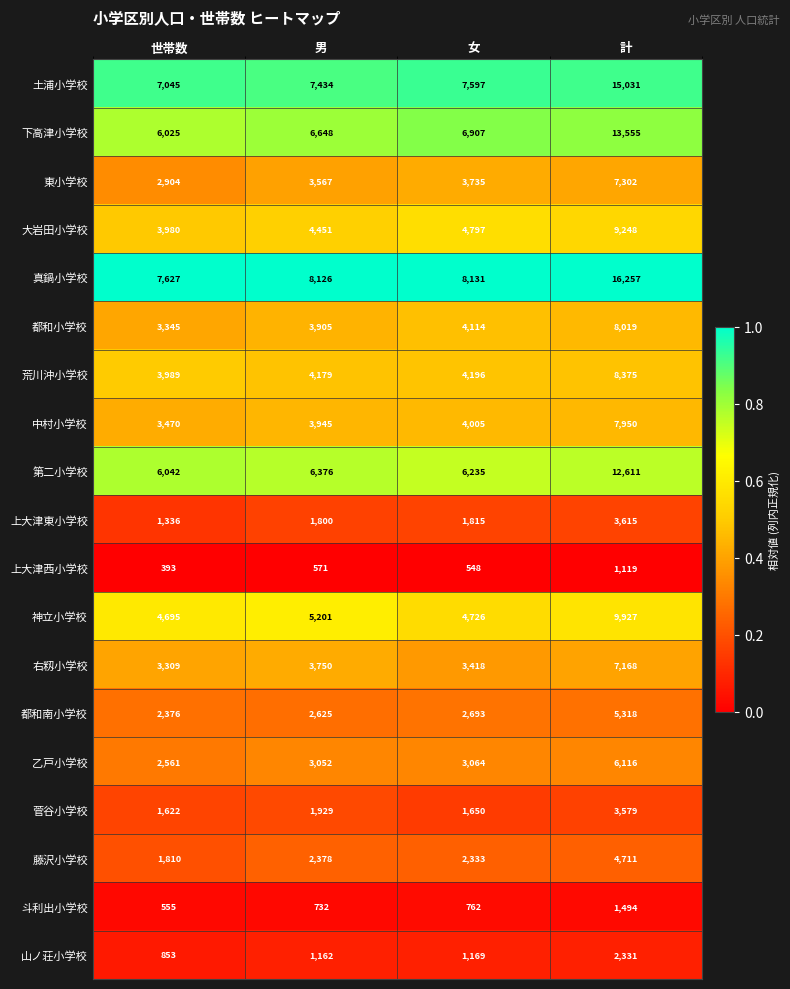

Is it true that 山ノ荘小学校 equals 1516 at 世帯数?

False